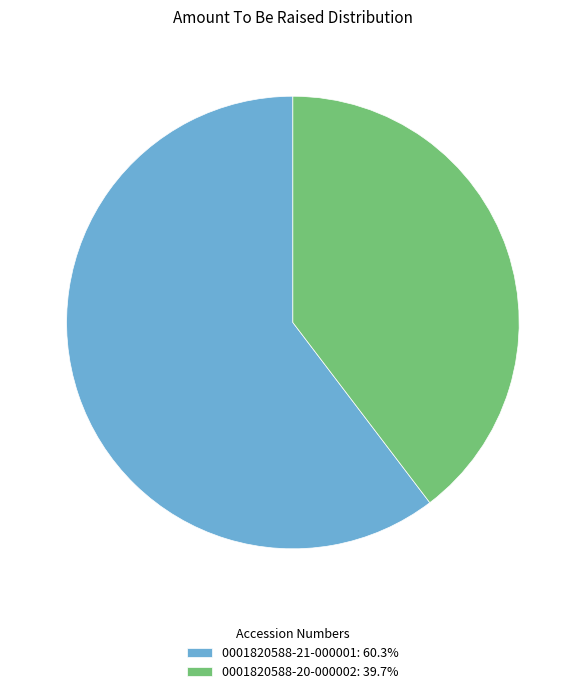

How many slices are in this pie chart?

2